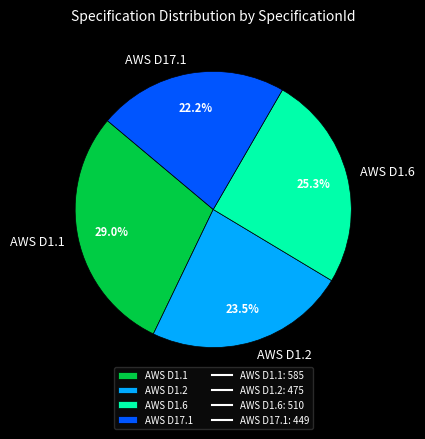

Is there any slice that represents more than half of the pie?

No